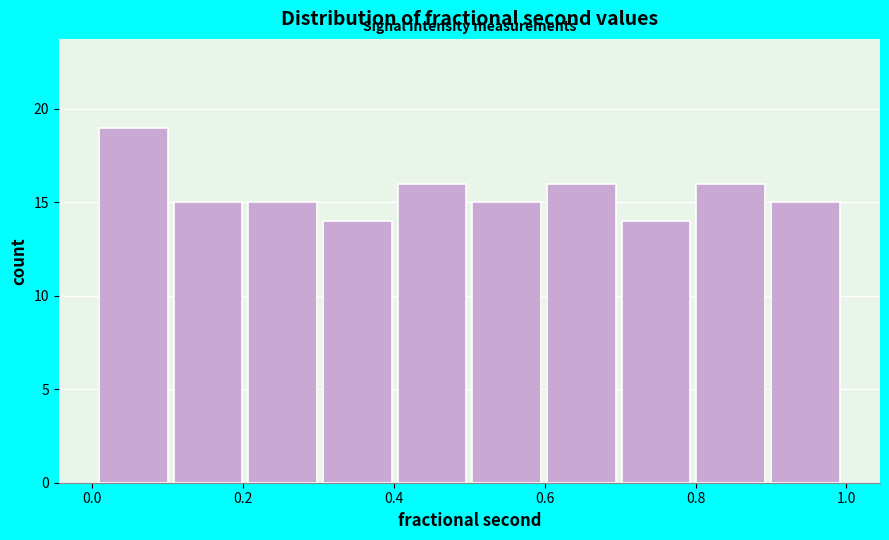

Reading left to right, list every bar in this chart as the range it spans on the x-axis followed by its height. Neither the bar edges nor the heights are printed on the chart, so give them approximately, as read against the axes.

0.0 to 0.1: 19
0.1 to 0.2: 15
0.2 to 0.3: 15
0.3 to 0.4: 14
0.4 to 0.5: 16
0.5 to 0.6: 15
0.6 to 0.7: 16
0.7 to 0.8: 14
0.8 to 0.9: 16
0.9 to 1.0: 15